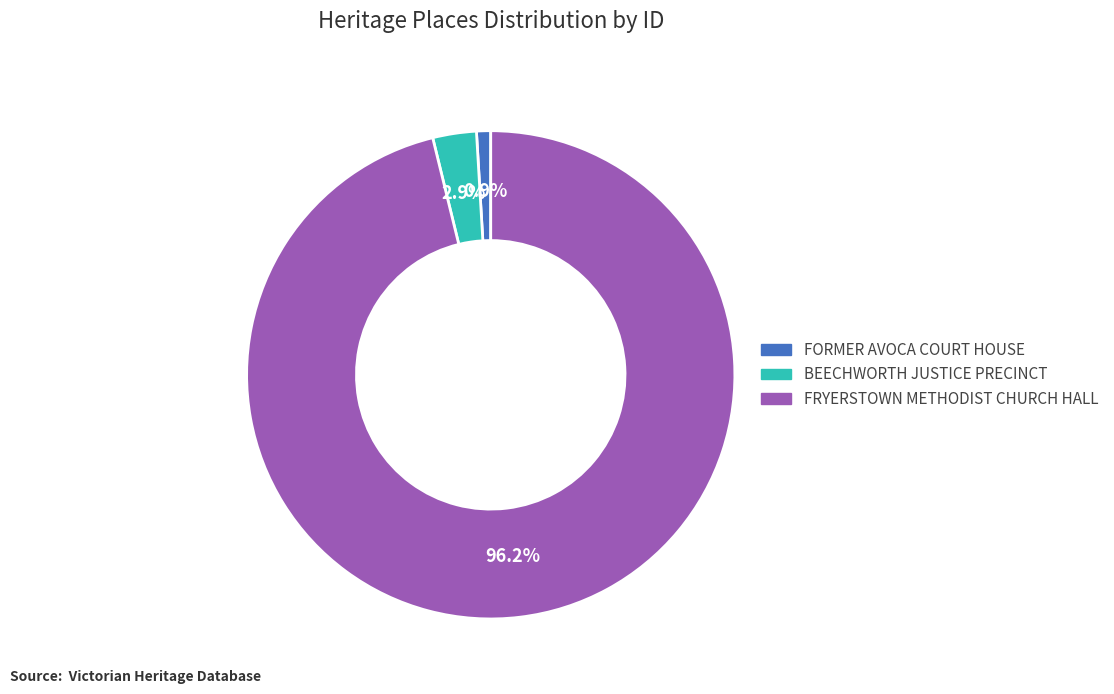

How many segments does this pie chart have?

3